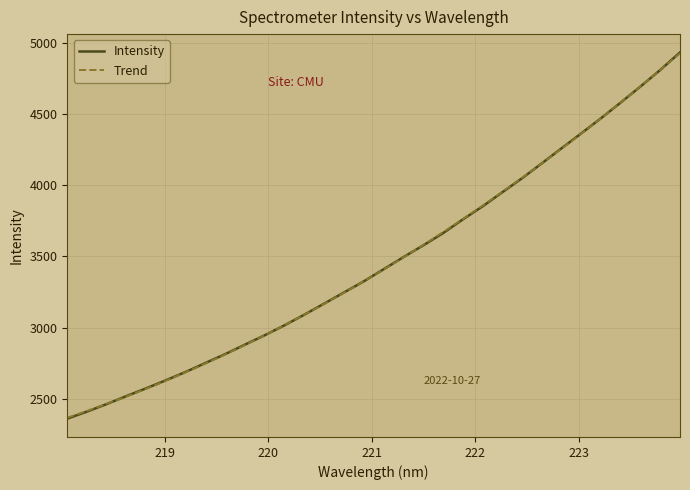

Rank the categories by value from highest to lowest.

223.9802, 223.7895, 223.5987, 223.408, 223.2172, 223.0264, 222.8355, 222.6447, 222.4538, 222.263, 222.0721, 221.8812, 221.6902, 221.4993, 221.3083, 221.1174, 220.9264, 220.7354, 220.5444, 220.3533, 220.1623, 219.9712, 219.7801, 219.589, 219.3979, 219.2067, 219.0156, 218.8244, 218.6332, 218.442, 218.2508, 218.0596